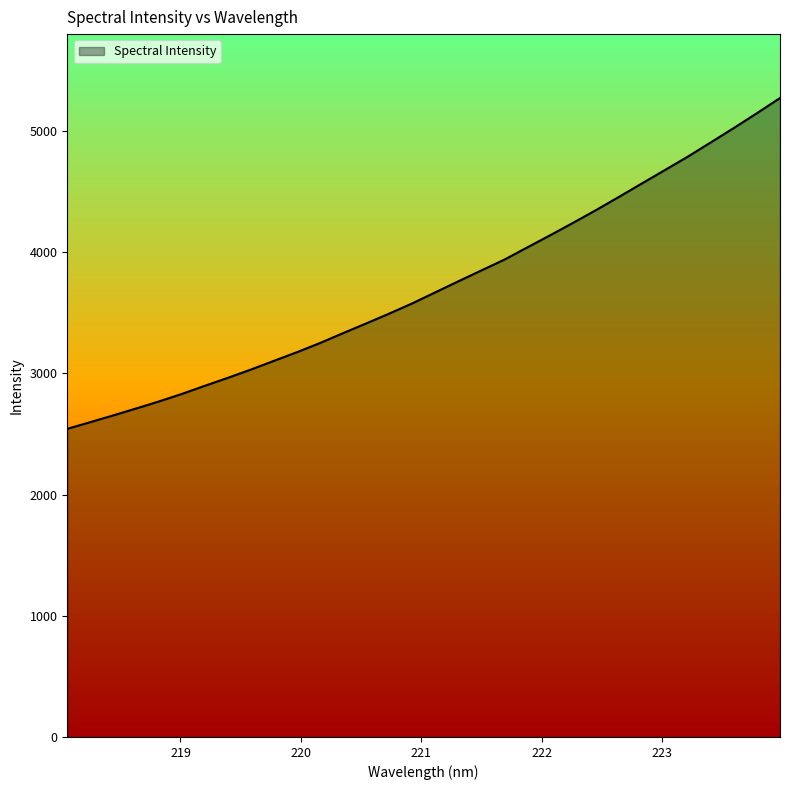

What is the smallest value displayed?

2542.6